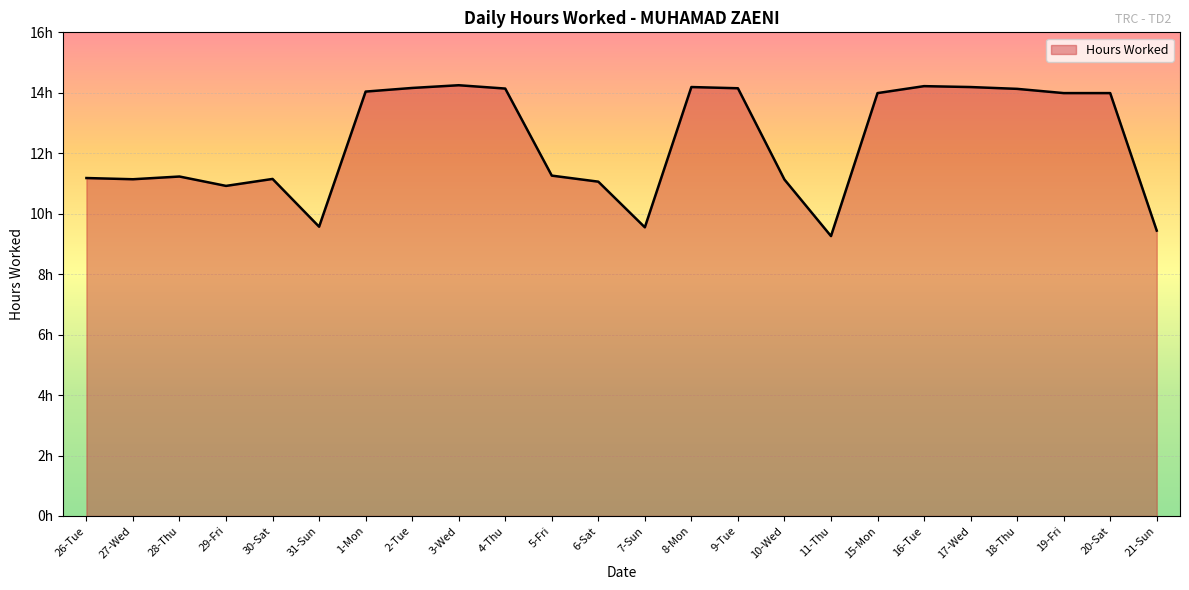

Where is the first local maximum?

28-Thu